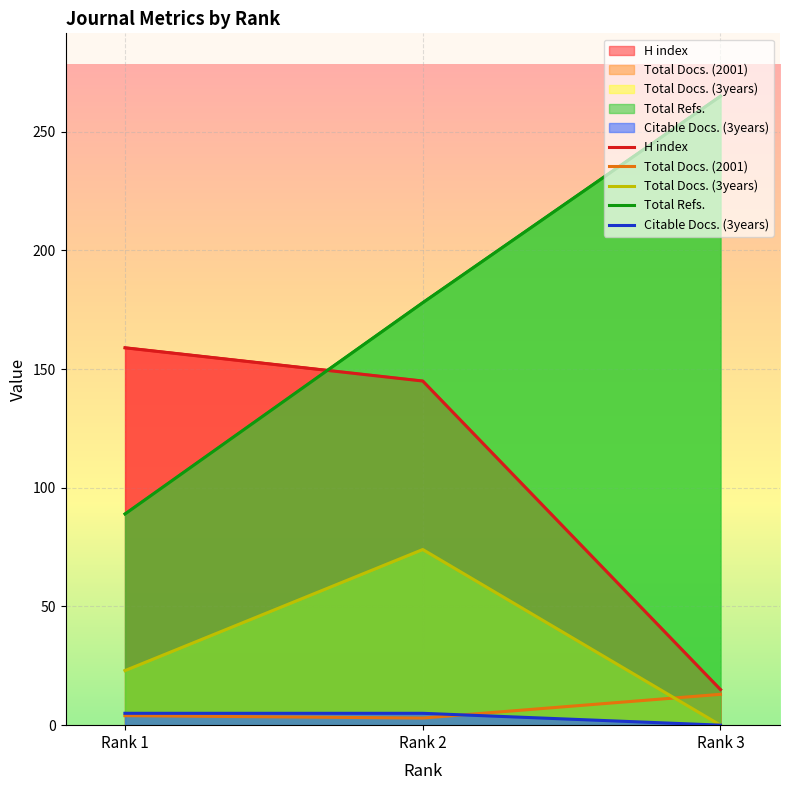

Which series has the widest spread of values?

Total Refs.